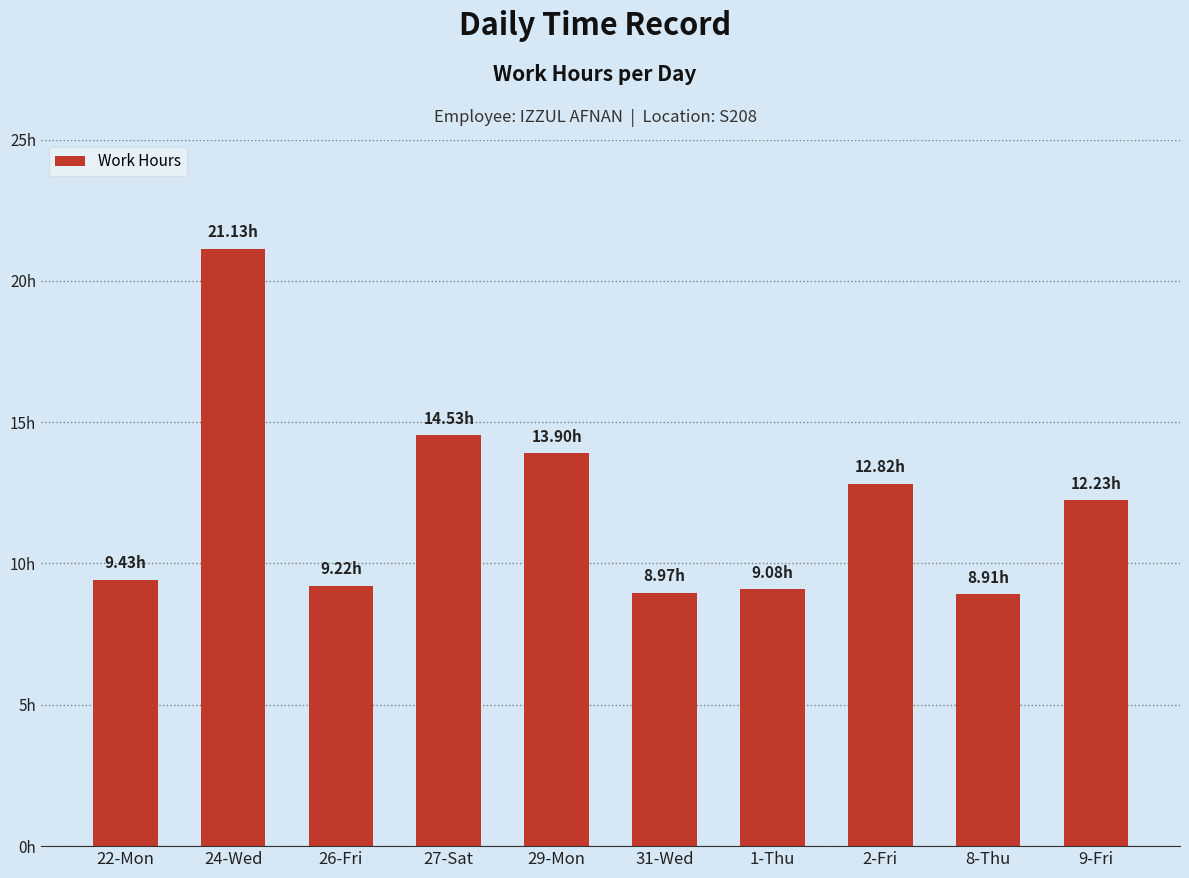

Between 9-Fri and 31-Wed, which is larger?

9-Fri